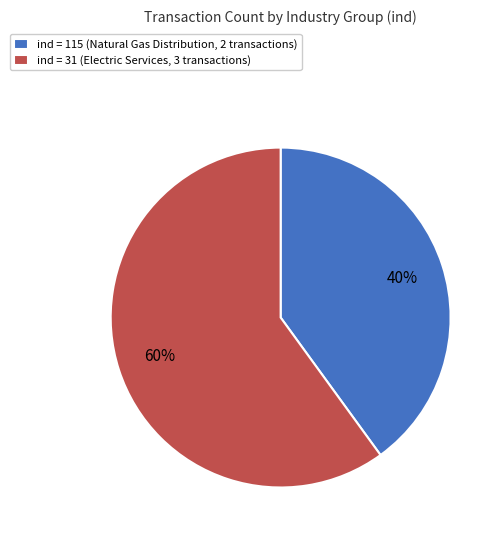

Do ind = 31 (Electric Services, 3 transactions) and ind = 115 (Natural Gas Distribution, 2 transactions) together represent more than half of the pie?

Yes